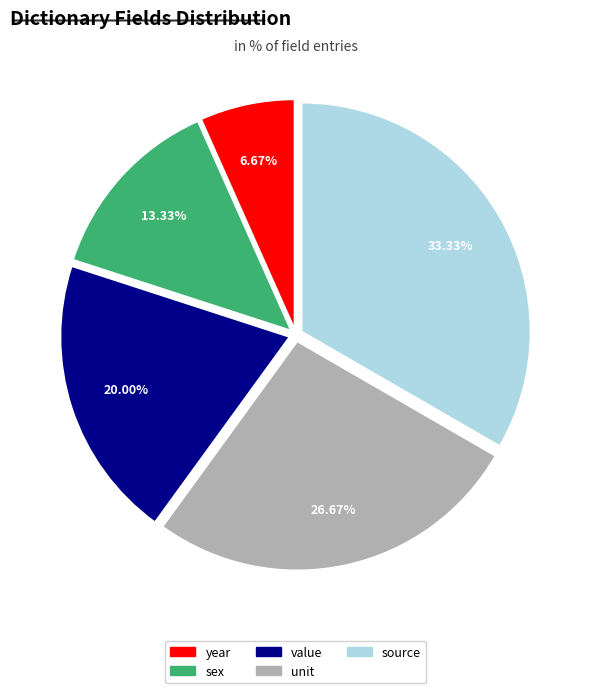

Rank the categories by value from lowest to highest.

year, sex, value, unit, source